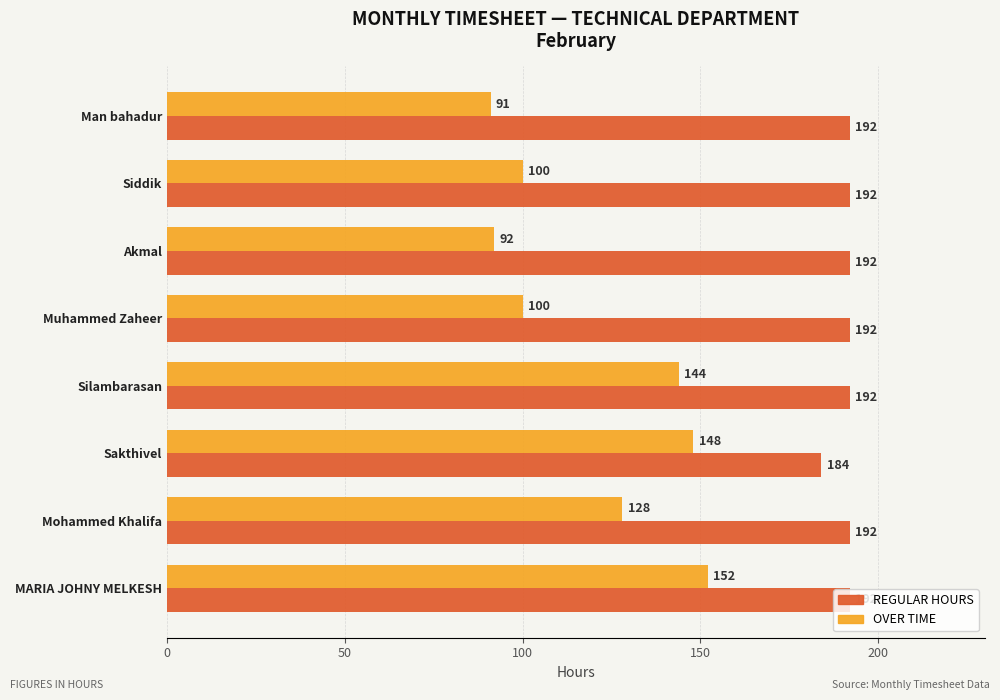

Rank the series at Siddik from lowest to highest value.

OVER TIME, REGULAR HOURS